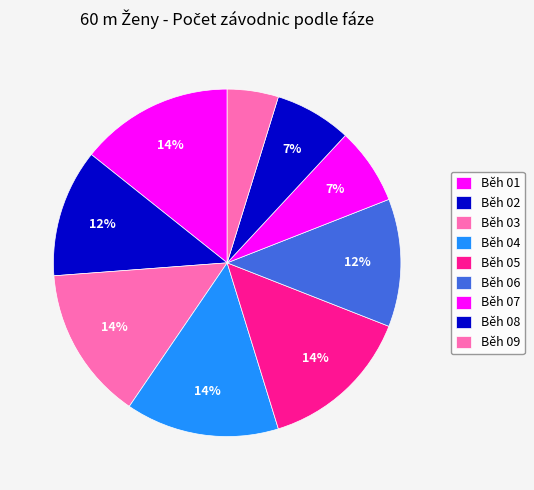

To the nearest percent, what percentage of the pie is Běh 01?

14%